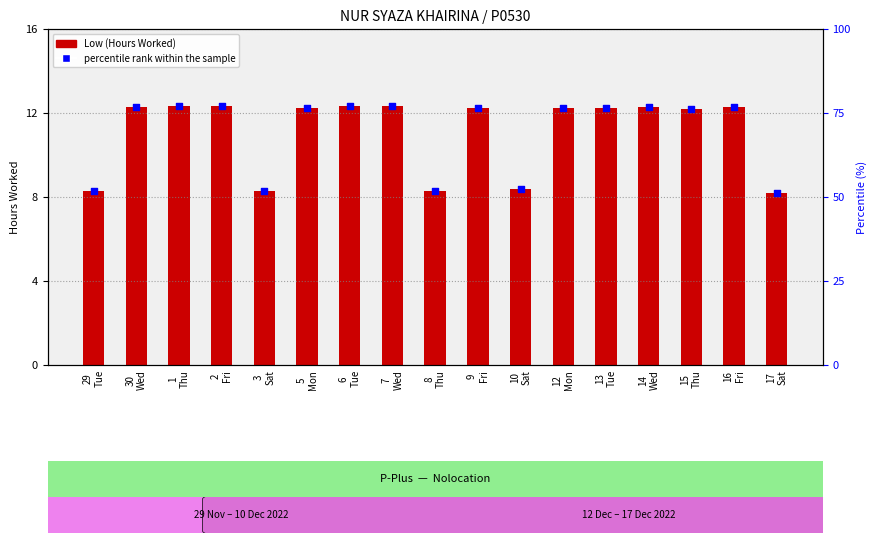

What is the total value across all series at 30
Wed?

89.1